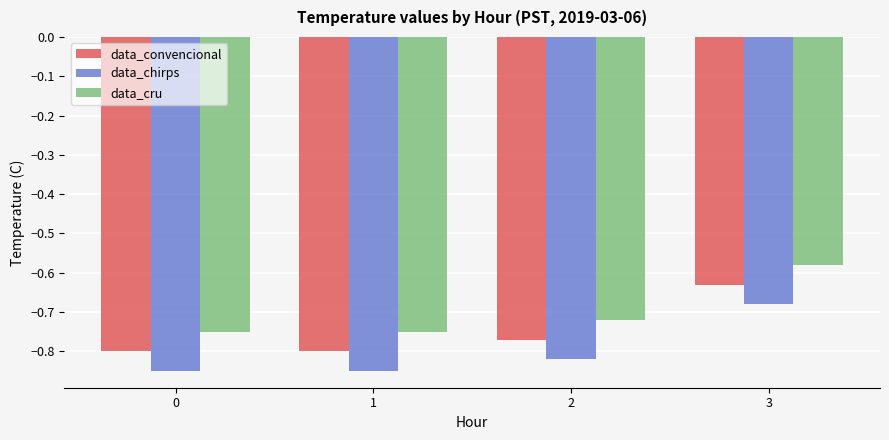

What is the spread (max minus min) of values at 0?

0.1